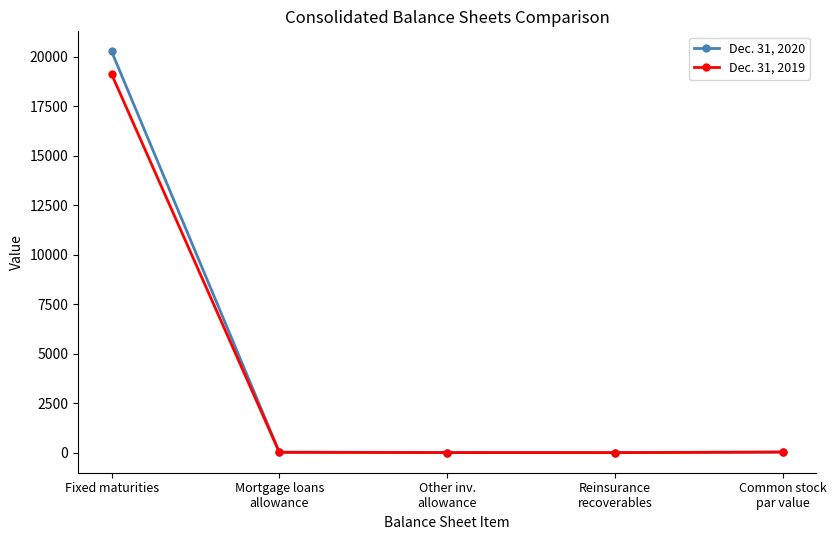

How many lines are shown in the chart?

2